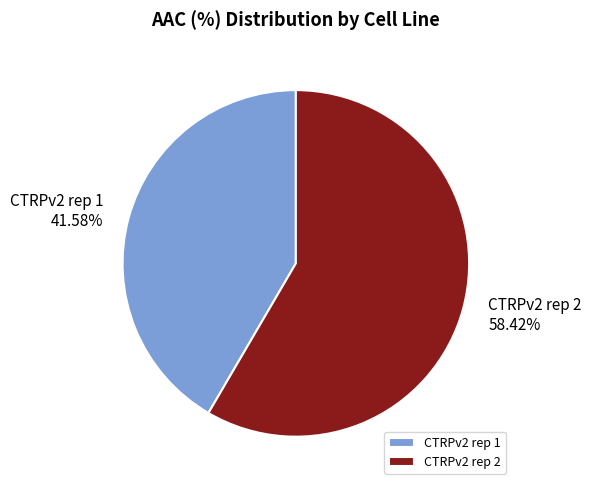

Does CTRPv2 rep 1 represent more than half of the total?

No